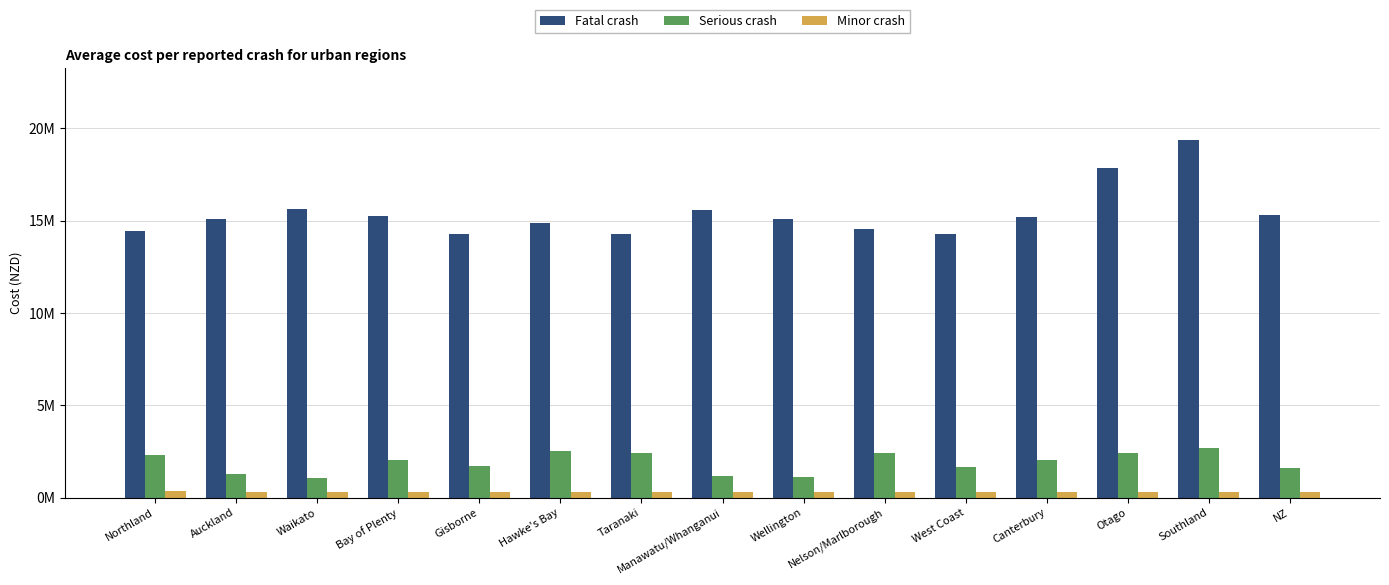

Are the bars grouped side by side (vs. stacked)?

Yes